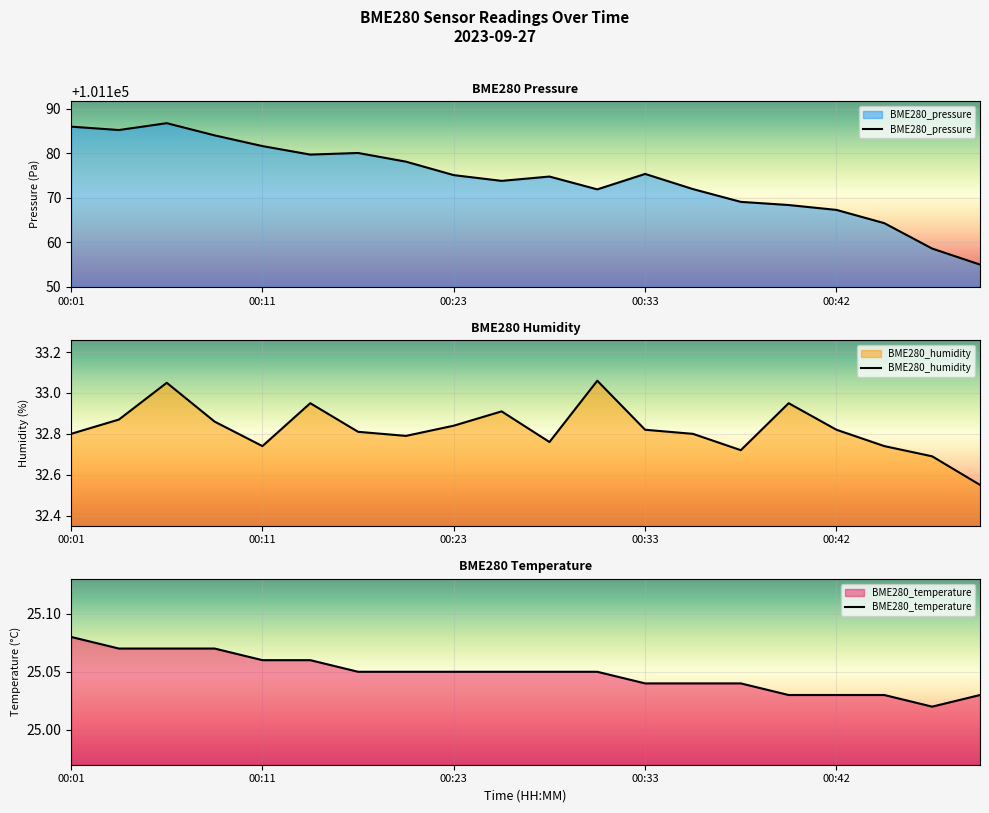

How many lines are shown in the chart?

3